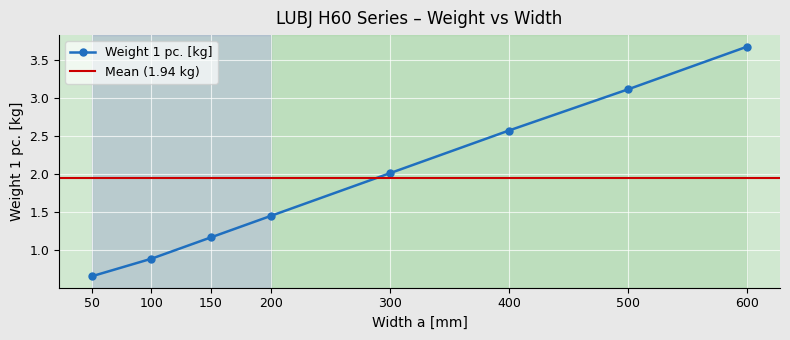

Read the value at 600.

3.7